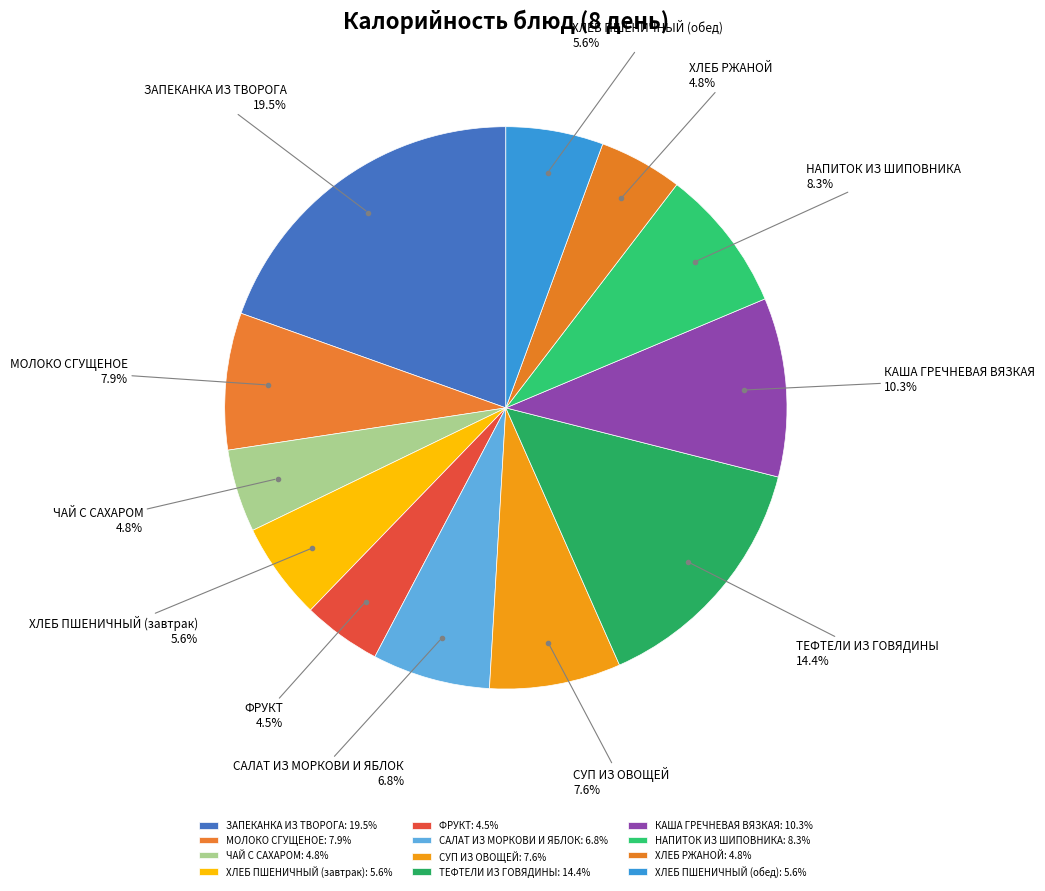

Is there any slice that represents more than half of the pie?

No